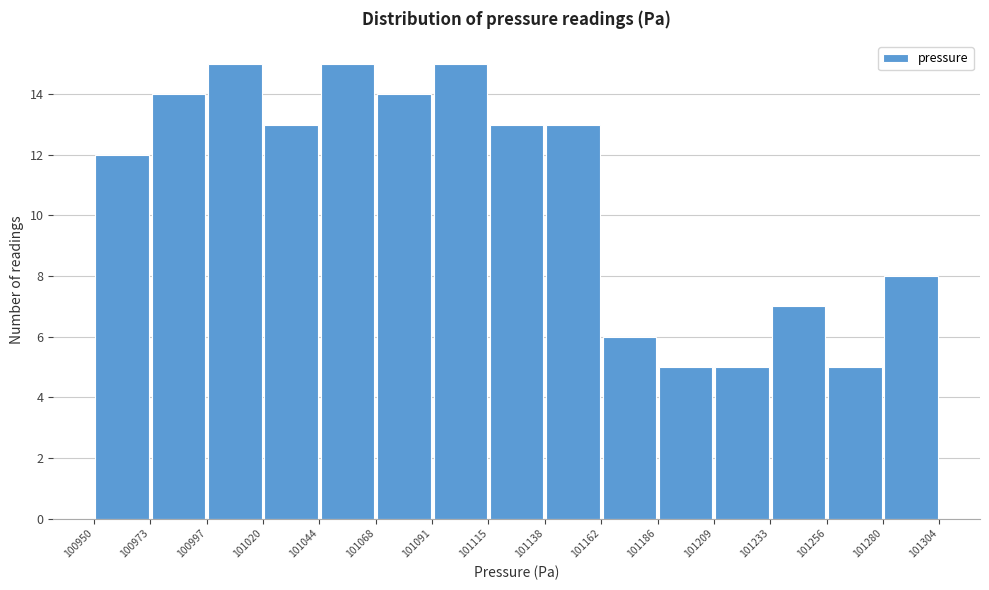

Reading left to right, transcribe this chart: for each bar, give the range it covers on the x-axis and its height. The values are not printed on the chart, so give them approximately, as read against the axis.

100950 to 100973: 12
100973 to 100997: 14
100997 to 101020: 15
101020 to 101044: 13
101044 to 101068: 15
101068 to 101091: 14
101091 to 101115: 15
101115 to 101138: 13
101138 to 101162: 13
101162 to 101186: 6
101186 to 101209: 5
101209 to 101233: 5
101233 to 101256: 7
101256 to 101280: 5
101280 to 101304: 8